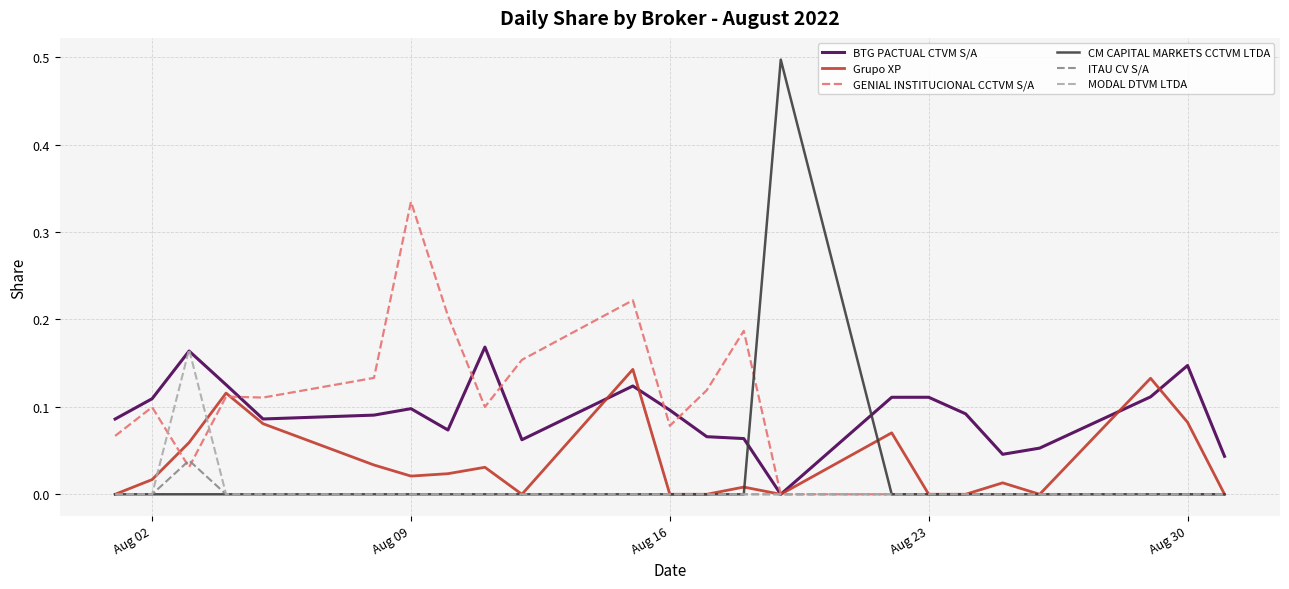

Which series has the widest spread of values?

CM CAPITAL MARKETS CCTVM LTDA